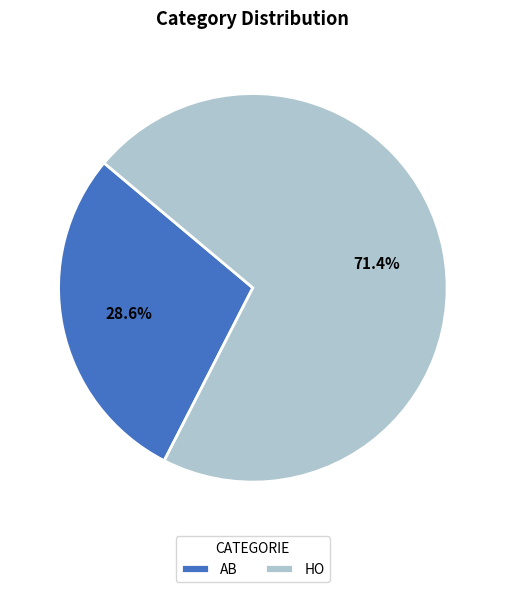

How many slices are in this pie chart?

2